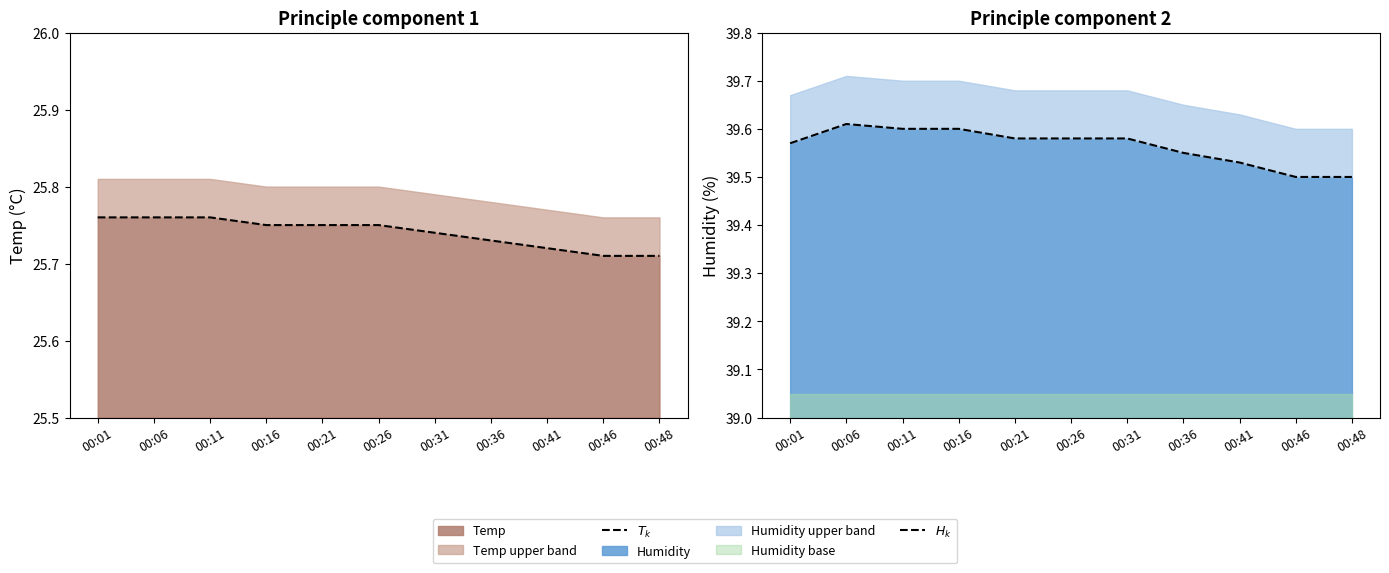

What is the sum of the $T_k$ values at 00:41 and 00:46?

51.4